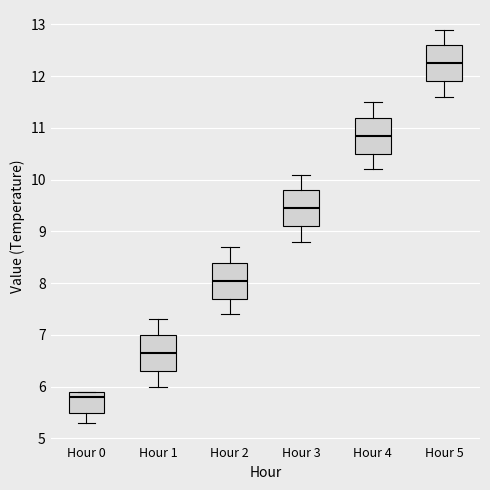

Where is the lower edge of the box for Hour 1 on the y-axis? The values are not printed on the chart, so give them approximately, as read against the axis.

6.3